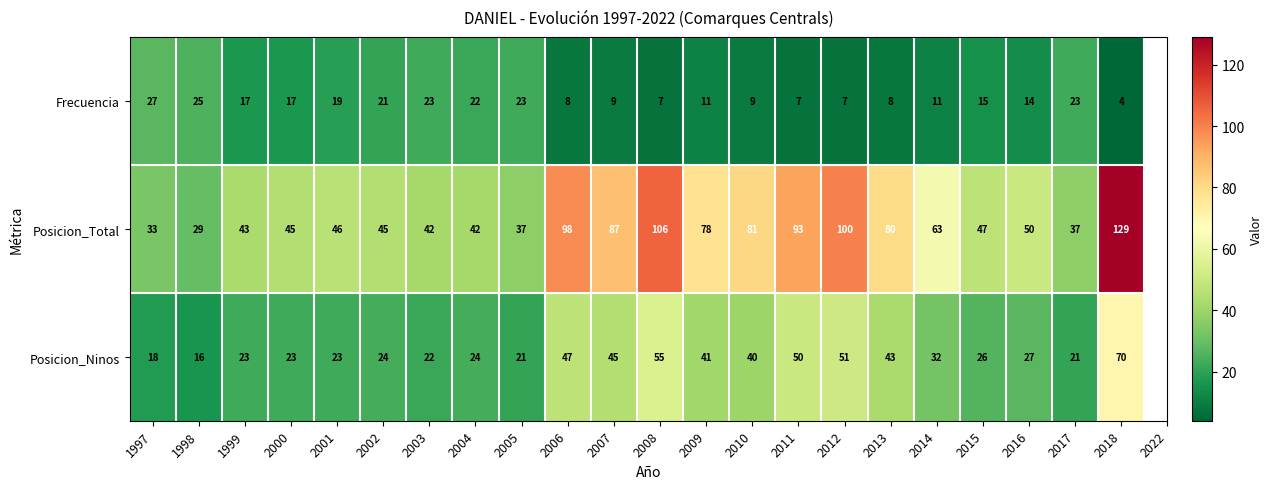

What is the difference between the highest and lowest values at 2016?

36